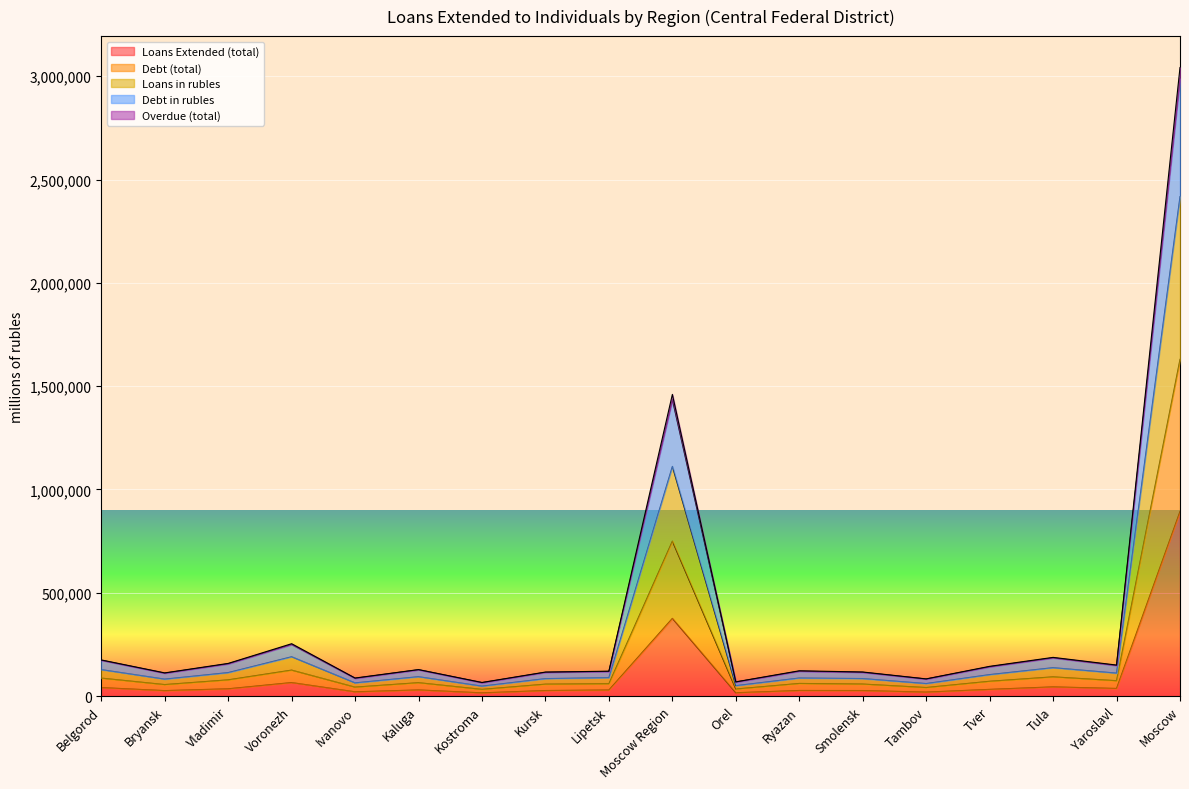

What is the label of the 11th point from the left?

Orel